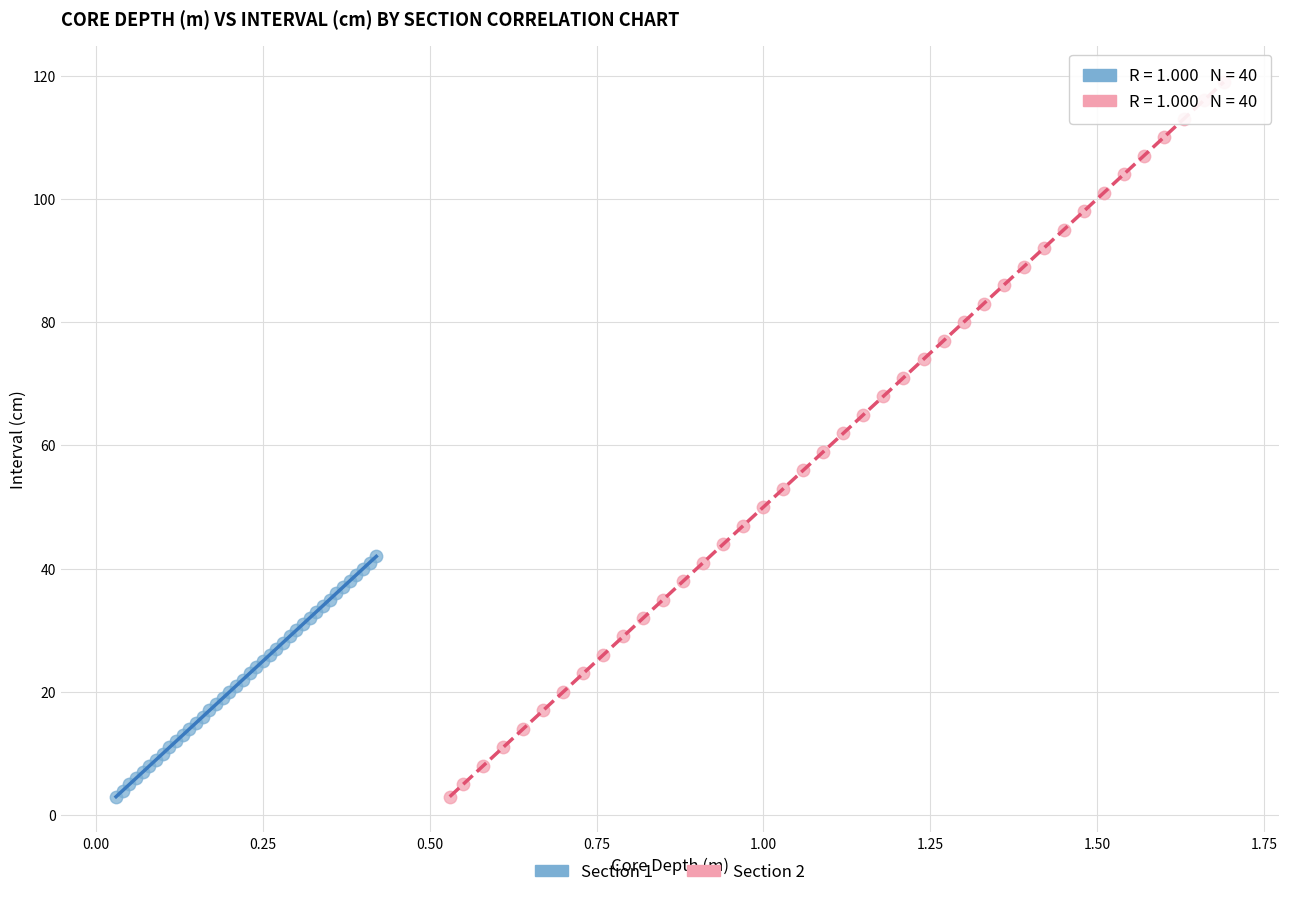

Which series has the widest spread of Y values?

Section 2